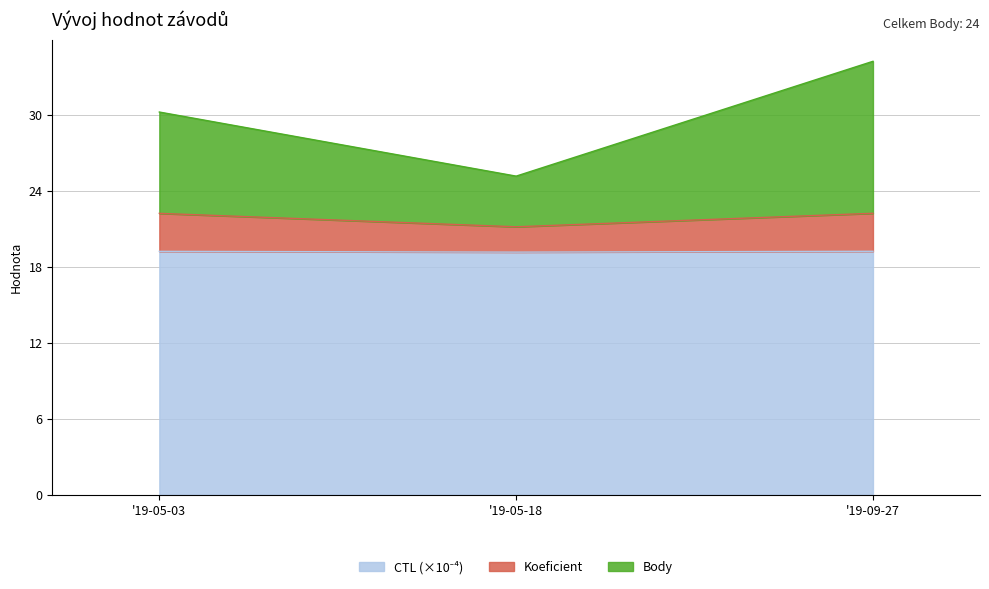

At which category is the sum across all series the highest?

'19-09-27